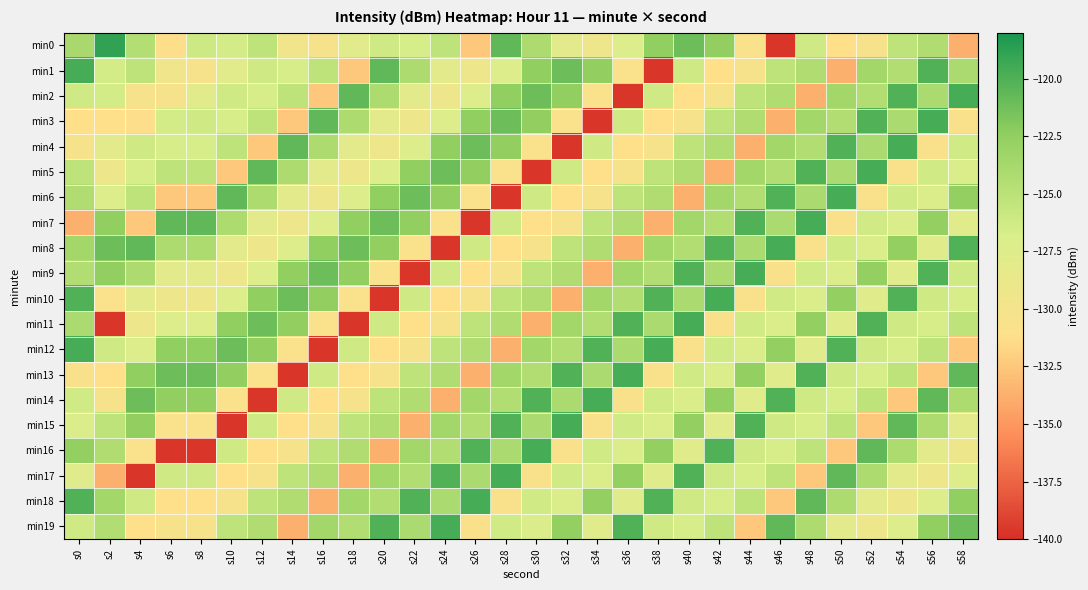

Reading left to right, transcribe all the data shown in this chart.

min0: s0=-123.9	s2=-118.9	s4=-124.5	s6=-131.2	s8=-126.0	s10=-126.5	s12=-125.2	s14=-129.6	s16=-130.3	s18=-127.9	s20=-126.2	s22=-126.6	s24=-125.3	s26=-132.5	s28=-120.7	s30=-124.1	s32=-128.0	s34=-129.3	s36=-127.3	s38=-122.4	s40=-121.1	s42=-122.5	s44=-130.7	s46=-139.7	s48=-126.2	s50=-131.2	s52=-130.3	s54=-125.2	s56=-124.3	s58=-133.7
min1: s0=-119.7	s2=-126.5	s4=-125.2	s6=-129.6	s8=-130.3	s10=-127.9	s12=-126.2	s14=-126.6	s16=-125.3	s18=-132.5	s20=-120.7	s22=-124.1	s24=-128.0	s26=-129.3	s28=-127.3	s30=-122.4	s32=-121.1	s34=-122.5	s36=-130.7	s38=-139.7	s40=-126.2	s42=-131.2	s44=-130.3	s46=-125.2	s48=-124.3	s50=-133.7	s52=-123.5	s54=-124.4	s56=-120.1	s58=-124.0
min2: s0=-126.2	s2=-126.5	s4=-130.3	s6=-130.3	s8=-127.9	s10=-126.2	s12=-126.6	s14=-125.3	s16=-132.5	s18=-120.7	s20=-124.1	s22=-128.0	s24=-129.3	s26=-127.3	s28=-122.4	s30=-121.1	s32=-122.5	s34=-130.7	s36=-139.7	s38=-126.2	s40=-131.2	s42=-130.3	s44=-125.2	s46=-124.3	s48=-133.7	s50=-123.5	s52=-124.4	s54=-120.1	s56=-124.0	s58=-119.7
min3: s0=-131.2	s2=-131.2	s4=-131.2	s6=-126.5	s8=-126.2	s10=-126.6	s12=-125.3	s14=-132.5	s16=-120.7	s18=-124.1	s20=-128.0	s22=-129.3	s24=-127.3	s26=-122.4	s28=-121.1	s30=-122.5	s32=-130.7	s34=-139.7	s36=-126.2	s38=-131.2	s40=-130.3	s42=-125.2	s44=-124.3	s46=-133.7	s48=-123.5	s50=-124.4	s52=-120.1	s54=-124.0	s56=-119.7	s58=-130.7
min4: s0=-130.3	s2=-128.0	s4=-126.2	s6=-126.6	s8=-126.6	s10=-125.3	s12=-132.5	s14=-120.7	s16=-124.1	s18=-128.0	s20=-129.3	s22=-127.3	s24=-122.4	s26=-121.1	s28=-122.5	s30=-130.7	s32=-139.7	s34=-126.2	s36=-131.2	s38=-130.3	s40=-125.2	s42=-124.3	s44=-133.7	s46=-123.5	s48=-124.4	s50=-120.1	s52=-124.0	s54=-119.7	s56=-130.7	s58=-126.3
min5: s0=-125.2	s2=-129.3	s4=-126.6	s6=-125.3	s8=-125.3	s10=-132.5	s12=-120.7	s14=-124.1	s16=-128.0	s18=-129.3	s20=-127.3	s22=-122.4	s24=-121.1	s26=-122.5	s28=-130.7	s30=-139.7	s32=-126.2	s34=-131.2	s36=-130.3	s38=-125.2	s40=-124.3	s42=-133.7	s44=-123.5	s46=-124.4	s48=-120.1	s50=-124.0	s52=-119.7	s54=-130.7	s56=-126.3	s58=-127.2
min6: s0=-124.3	s2=-127.3	s4=-125.3	s6=-132.5	s8=-132.5	s10=-120.7	s12=-124.1	s14=-128.0	s16=-129.3	s18=-127.3	s20=-122.4	s22=-121.1	s24=-122.5	s26=-130.7	s28=-139.7	s30=-126.2	s32=-131.2	s34=-130.3	s36=-125.2	s38=-124.3	s40=-133.7	s42=-123.5	s44=-124.4	s46=-120.1	s48=-124.0	s50=-119.7	s52=-130.7	s54=-126.3	s56=-127.2	s58=-122.6
min7: s0=-133.7	s2=-122.4	s4=-132.5	s6=-120.7	s8=-120.7	s10=-124.1	s12=-128.0	s14=-129.3	s16=-127.3	s18=-122.4	s20=-121.1	s22=-122.5	s24=-130.7	s26=-139.7	s28=-126.2	s30=-131.2	s32=-130.3	s34=-125.2	s36=-124.3	s38=-133.7	s40=-123.5	s42=-124.4	s44=-120.1	s46=-124.0	s48=-119.7	s50=-130.7	s52=-126.3	s54=-127.2	s56=-122.6	s58=-127.8
min8: s0=-123.5	s2=-121.1	s4=-120.7	s6=-124.1	s8=-124.1	s10=-128.0	s12=-129.3	s14=-127.3	s16=-122.4	s18=-121.1	s20=-122.5	s22=-130.7	s24=-139.7	s26=-126.2	s28=-131.2	s30=-130.3	s32=-125.2	s34=-124.3	s36=-133.7	s38=-123.5	s40=-124.4	s42=-120.1	s44=-124.0	s46=-119.7	s48=-130.7	s50=-126.3	s52=-127.2	s54=-122.6	s56=-127.8	s58=-120.1
min9: s0=-124.4	s2=-122.5	s4=-124.1	s6=-128.0	s8=-128.0	s10=-129.3	s12=-127.3	s14=-122.4	s16=-121.1	s18=-122.5	s20=-130.7	s22=-139.7	s24=-126.2	s26=-131.2	s28=-130.3	s30=-125.2	s32=-124.3	s34=-133.7	s36=-123.5	s38=-124.4	s40=-120.1	s42=-124.0	s44=-119.7	s46=-130.7	s48=-126.3	s50=-127.2	s52=-122.6	s54=-127.8	s56=-120.1	s58=-126.2
min10: s0=-120.1	s2=-130.7	s4=-128.0	s6=-129.3	s8=-129.3	s10=-127.3	s12=-122.4	s14=-121.1	s16=-122.5	s18=-130.7	s20=-139.7	s22=-126.2	s24=-131.2	s26=-130.3	s28=-125.2	s30=-124.3	s32=-133.7	s34=-123.5	s36=-124.4	s38=-120.1	s40=-124.0	s42=-119.7	s44=-130.7	s46=-126.3	s48=-127.2	s50=-122.6	s52=-127.8	s54=-120.1	s56=-126.2	s58=-126.6
min11: s0=-124.0	s2=-139.7	s4=-129.3	s6=-127.3	s8=-127.3	s10=-122.4	s12=-121.1	s14=-122.5	s16=-130.7	s18=-139.7	s20=-126.2	s22=-131.2	s24=-130.3	s26=-125.2	s28=-124.3	s30=-133.7	s32=-123.5	s34=-124.4	s36=-120.1	s38=-124.0	s40=-119.7	s42=-130.7	s44=-126.3	s46=-127.2	s48=-122.6	s50=-127.8	s52=-120.1	s54=-126.2	s56=-126.6	s58=-125.3
min12: s0=-119.7	s2=-126.2	s4=-127.3	s6=-122.4	s8=-122.4	s10=-121.1	s12=-122.5	s14=-130.7	s16=-139.7	s18=-126.2	s20=-131.2	s22=-130.3	s24=-125.2	s26=-124.3	s28=-133.7	s30=-123.5	s32=-124.4	s34=-120.1	s36=-124.0	s38=-119.7	s40=-130.7	s42=-126.3	s44=-127.2	s46=-122.6	s48=-127.8	s50=-120.1	s52=-126.2	s54=-126.6	s56=-125.3	s58=-132.5
min13: s0=-130.7	s2=-131.2	s4=-122.4	s6=-121.1	s8=-121.1	s10=-122.5	s12=-130.7	s14=-139.7	s16=-126.2	s18=-131.2	s20=-130.3	s22=-125.2	s24=-124.3	s26=-133.7	s28=-123.5	s30=-124.4	s32=-120.1	s34=-124.0	s36=-119.7	s38=-130.7	s40=-126.3	s42=-127.2	s44=-122.6	s46=-127.8	s48=-120.1	s50=-126.2	s52=-126.6	s54=-125.3	s56=-132.5	s58=-120.7
min14: s0=-126.3	s2=-130.3	s4=-121.1	s6=-122.5	s8=-122.5	s10=-130.7	s12=-139.7	s14=-126.2	s16=-131.2	s18=-130.3	s20=-125.2	s22=-124.3	s24=-133.7	s26=-123.5	s28=-124.4	s30=-120.1	s32=-124.0	s34=-119.7	s36=-130.7	s38=-126.3	s40=-127.2	s42=-122.6	s44=-127.8	s46=-120.1	s48=-126.2	s50=-126.6	s52=-125.3	s54=-132.5	s56=-120.7	s58=-124.1
min15: s0=-127.2	s2=-125.2	s4=-122.5	s6=-130.7	s8=-130.7	s10=-139.7	s12=-126.2	s14=-131.2	s16=-130.3	s18=-125.2	s20=-124.3	s22=-133.7	s24=-123.5	s26=-124.4	s28=-120.1	s30=-124.0	s32=-119.7	s34=-130.7	s36=-126.3	s38=-127.2	s40=-122.6	s42=-127.8	s44=-120.1	s46=-126.2	s48=-126.6	s50=-125.3	s52=-132.5	s54=-120.7	s56=-124.1	s58=-128.0
min16: s0=-122.6	s2=-124.3	s4=-130.7	s6=-139.7	s8=-139.7	s10=-126.2	s12=-131.2	s14=-130.3	s16=-125.2	s18=-124.3	s20=-133.7	s22=-123.5	s24=-124.4	s26=-120.1	s28=-124.0	s30=-119.7	s32=-130.7	s34=-126.3	s36=-127.2	s38=-122.6	s40=-127.8	s42=-120.1	s44=-126.2	s46=-126.6	s48=-125.3	s50=-132.5	s52=-120.7	s54=-124.1	s56=-128.0	s58=-129.3
min17: s0=-127.8	s2=-133.7	s4=-139.7	s6=-126.2	s8=-126.2	s10=-131.2	s12=-130.3	s14=-125.2	s16=-124.3	s18=-133.7	s20=-123.5	s22=-124.4	s24=-120.1	s26=-124.0	s28=-119.7	s30=-130.7	s32=-126.3	s34=-127.2	s36=-122.6	s38=-127.8	s40=-120.1	s42=-126.2	s44=-126.6	s46=-125.3	s48=-132.5	s50=-120.7	s52=-124.1	s54=-128.0	s56=-129.3	s58=-127.3
min18: s0=-120.1	s2=-123.5	s4=-126.2	s6=-131.2	s8=-131.2	s10=-130.3	s12=-125.2	s14=-124.3	s16=-133.7	s18=-123.5	s20=-124.4	s22=-120.1	s24=-124.0	s26=-119.7	s28=-130.7	s30=-126.3	s32=-127.2	s34=-122.6	s36=-127.8	s38=-120.1	s40=-126.2	s42=-126.6	s44=-125.3	s46=-132.5	s48=-120.7	s50=-124.1	s52=-128.0	s54=-129.3	s56=-127.3	s58=-122.4
min19: s0=-126.2	s2=-124.4	s4=-131.2	s6=-130.3	s8=-130.3	s10=-125.2	s12=-124.3	s14=-133.7	s16=-123.5	s18=-124.4	s20=-120.1	s22=-124.0	s24=-119.7	s26=-130.7	s28=-126.3	s30=-127.2	s32=-122.6	s34=-127.8	s36=-120.1	s38=-126.2	s40=-126.6	s42=-125.3	s44=-132.5	s46=-120.7	s48=-124.1	s50=-128.0	s52=-129.3	s54=-127.3	s56=-122.4	s58=-121.1